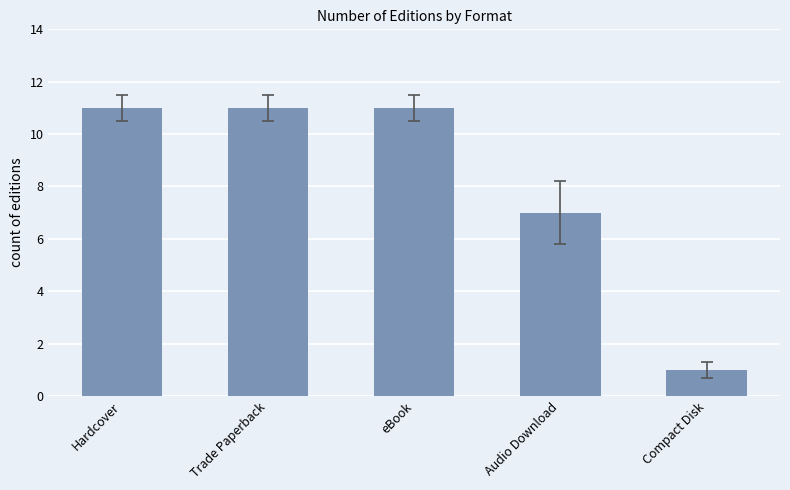

Reading right to left, list all the values displayed in this chart.

Compact Disk=1	Audio Download=7	eBook=11	Trade Paperback=11	Hardcover=11